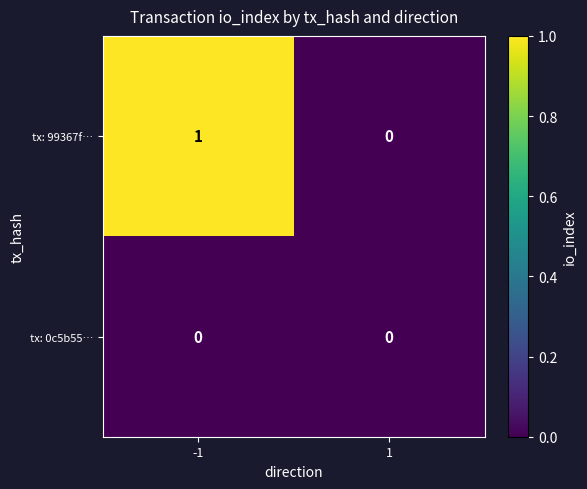

Rank the series at -1 from lowest to highest value.

tx: 0c5b55…, tx: 99367f…